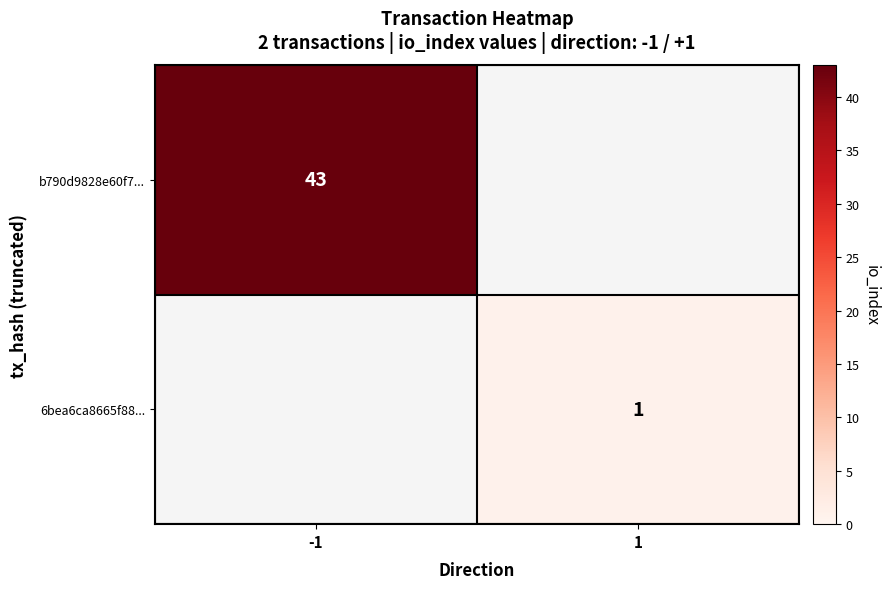

Is the value of 6bea6ca8665f88... at 1 greater than the value of b790d9828e60f7... at -1?

No